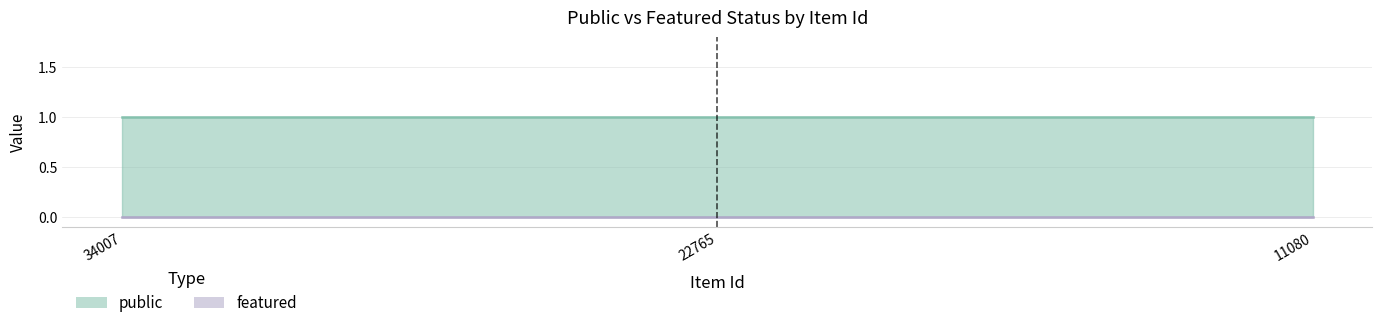

At which label does featured reach its peak?

34007